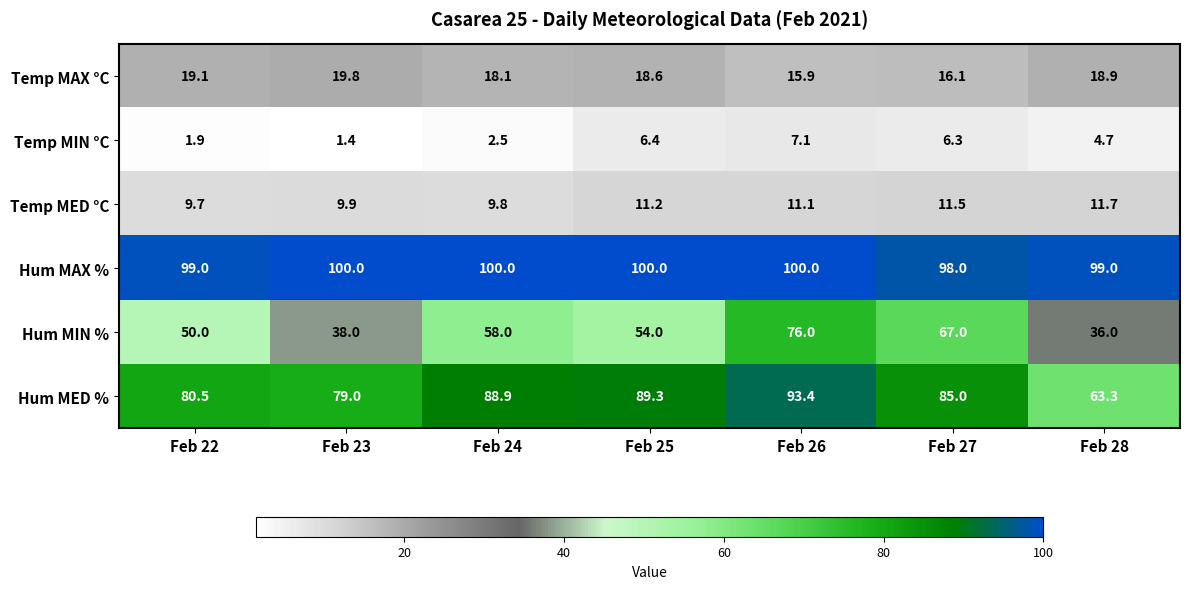

At which label is Temp MAX °C closest to 17?

Feb 27